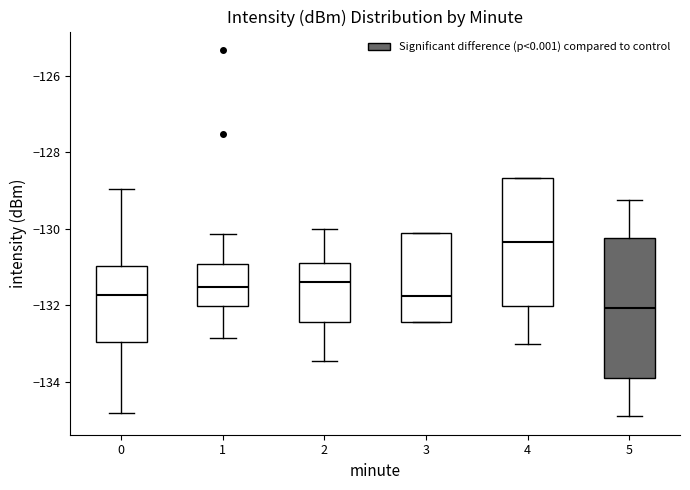

Reading left to right, transcribe this box plot: for each box, give where its median line is, the range the box spans, and where its two whiskers end, as read against the y-axis. The values are not printed on the chart, so give them approximately, as read against the axis.

0: median -131.8, box -133.0 to -131.0, whiskers -134.8 to -129.0
1: median -131.6, box -132.0 to -131.0, whiskers -132.8 to -130.2
2: median -131.4, box -132.4 to -130.8, whiskers -133.4 to -130.0
3: median -131.8, box -132.4 to -130.0, whiskers -132.4 to -130.0
4: median -130.4, box -132.0 to -128.6, whiskers -133.0 to -128.6
5: median -132.0, box -134.0 to -130.2, whiskers -135.0 to -129.2